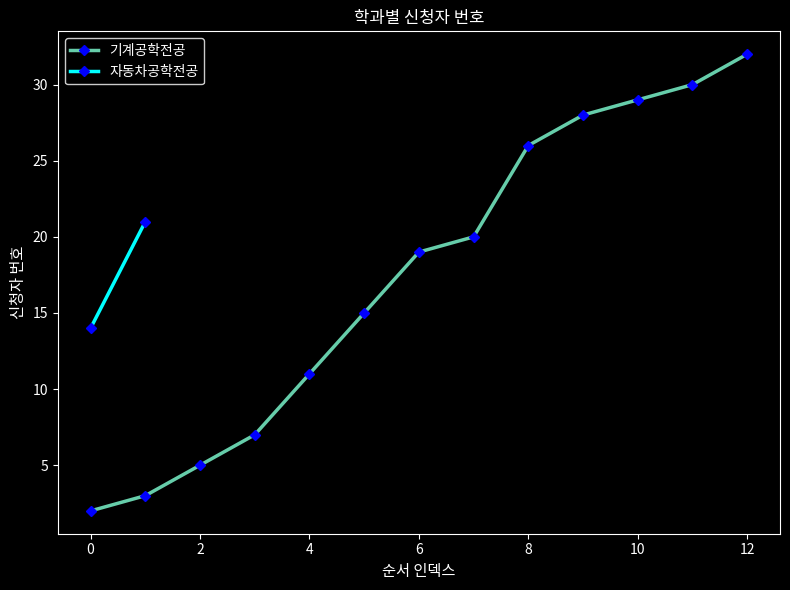

The chart shows a value of 32 at 12. True or false?

True